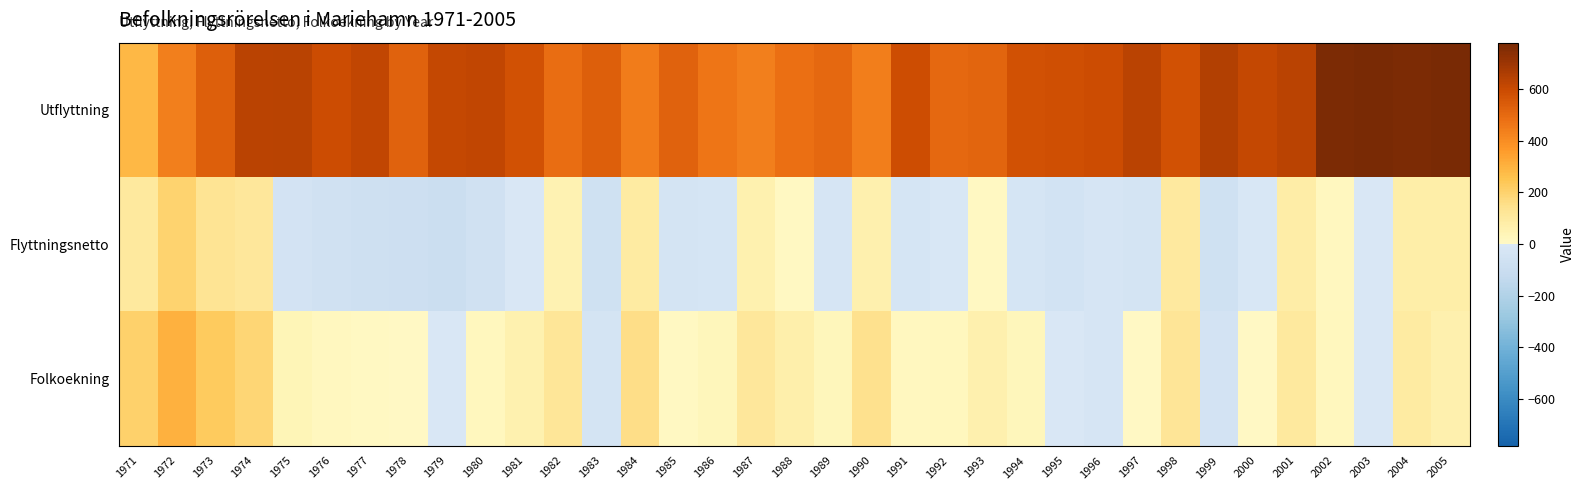

Reading left to right, what are all the values shown in this chart?

Utflyttning: 1971=282	1972=435	1973=536	1974=628	1975=638	1976=592	1977=620	1978=520	1979=613	1980=618	1981=576	1982=488	1983=533	1984=446	1985=523	1986=466	1987=435	1988=483	1989=503	1990=441	1991=591	1992=505	1993=514	1994=574	1995=580	1996=595	1997=633	1998=577	1999=651	2000=615	2001=633	2002=772	2003=774	2004=773	2005=780
Flyttningsnetto: 1971=105	1972=201	1973=132	1974=110	1975=-40	1976=-56	1977=-69	1978=-75	1979=-89	1980=-58	1981=-5	1982=49	1983=-65	1984=97	1985=-35	1986=-29	1987=58	1988=8	1989=-21	1990=63	1991=-25	1992=-7	1993=11	1994=-26	1995=-47	1996=-23	1997=-36	1998=100	1999=-66	2000=-11	2001=83	2002=15	2003=-3	2004=79	2005=79
Folkoekning: 1971=206	1972=304	1973=228	1974=186	1975=41	1976=17	1977=10	1978=6	1979=-6	1980=19	1981=57	1982=117	1983=-32	1984=155	1985=11	1986=30	1987=112	1988=70	1989=27	1990=142	1991=14	1992=19	1993=61	1994=28	1995=-6	1996=-19	1997=1	1998=127	1999=-42	2000=4	2001=109	2002=24	2003=-3	2004=92	2005=63